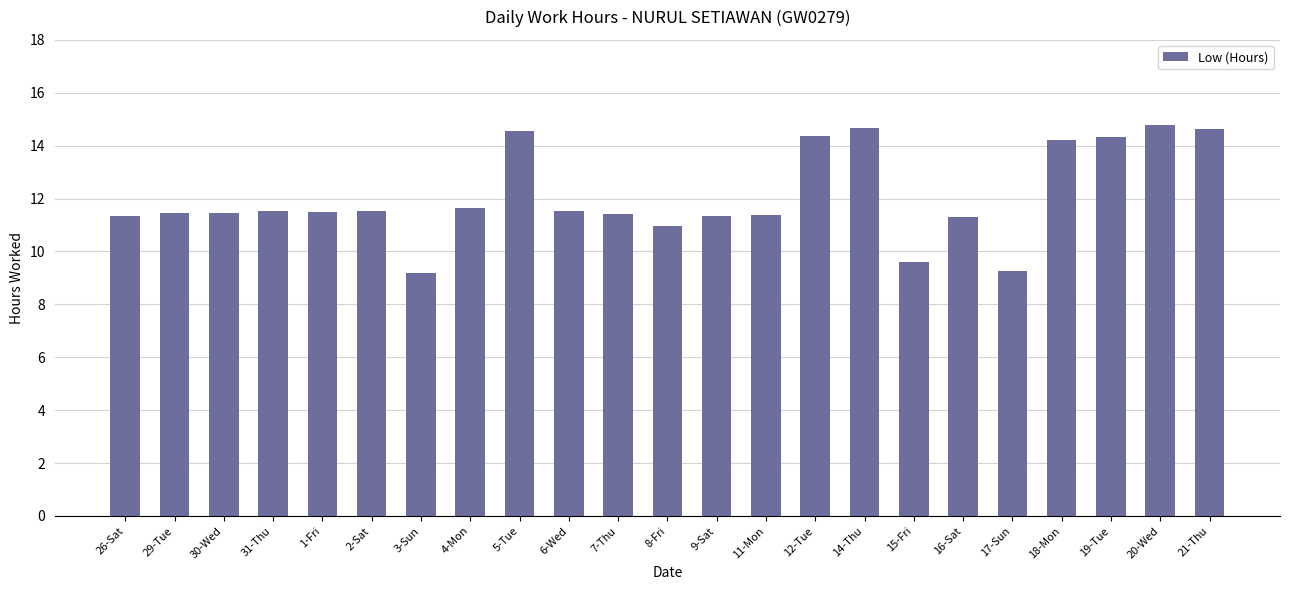

The value at 7-Thu is 11.4. True or false?

True